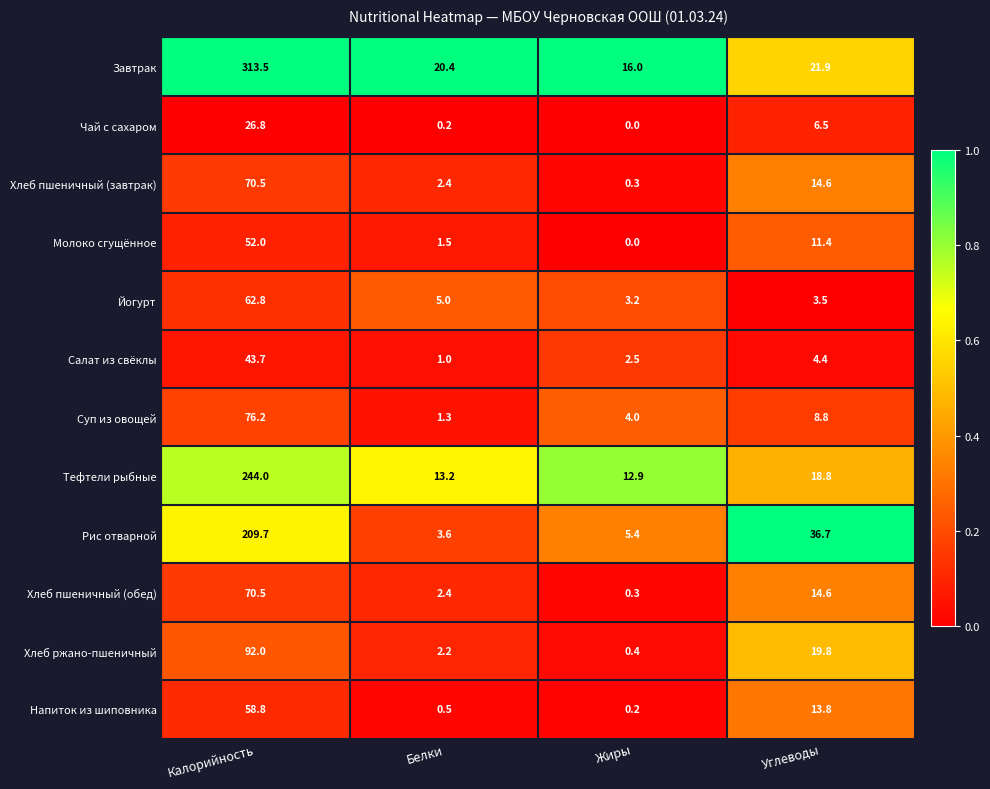

At how many categories does at least one series exceed 0?

4